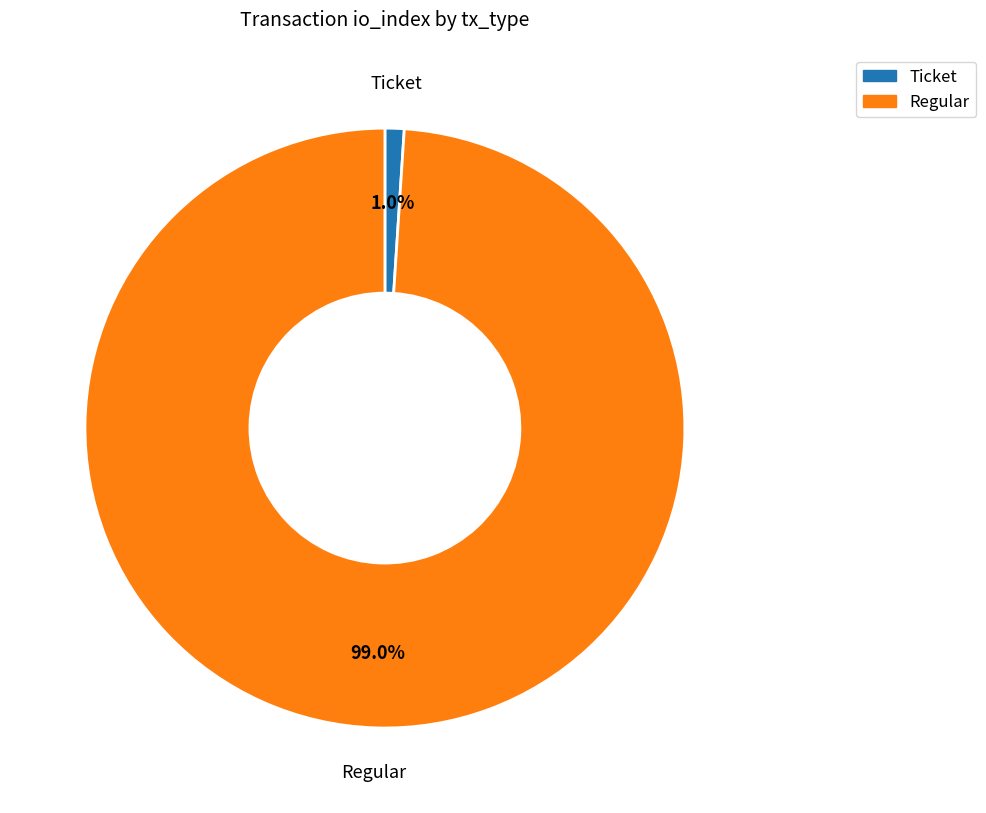

Rank the categories by value from lowest to highest.

Ticket, Regular